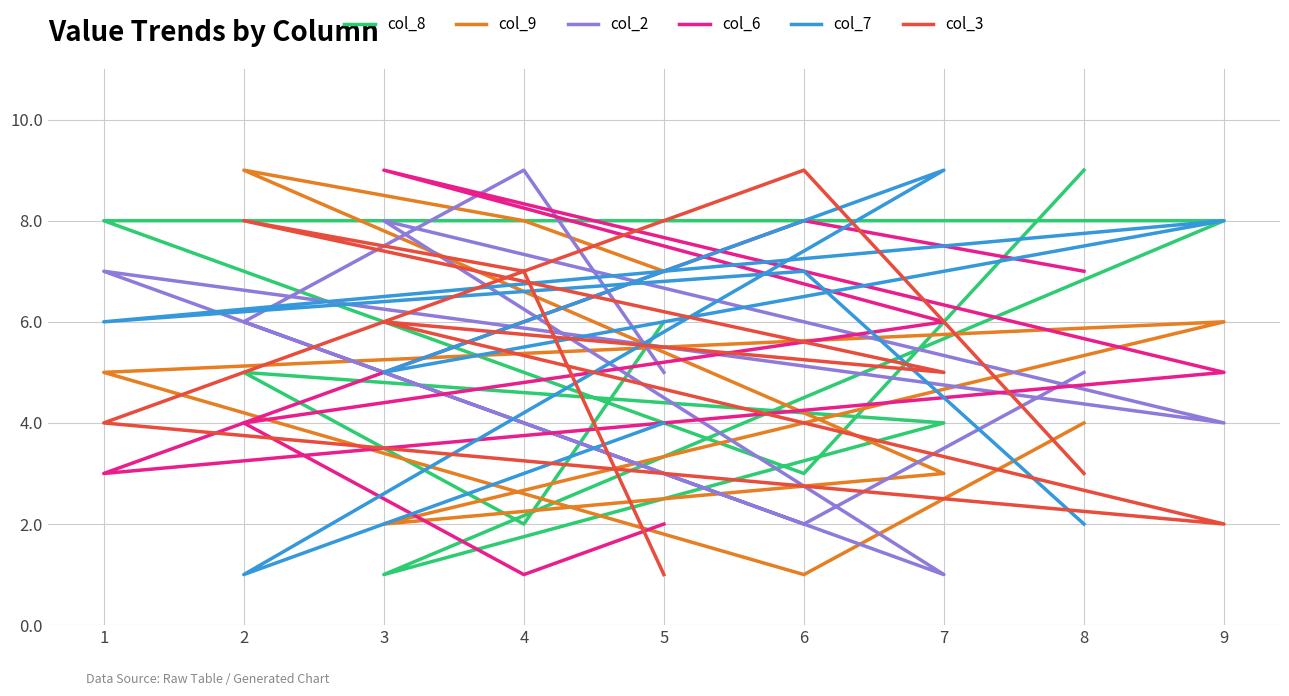

How many categories are shown in the chart?

9